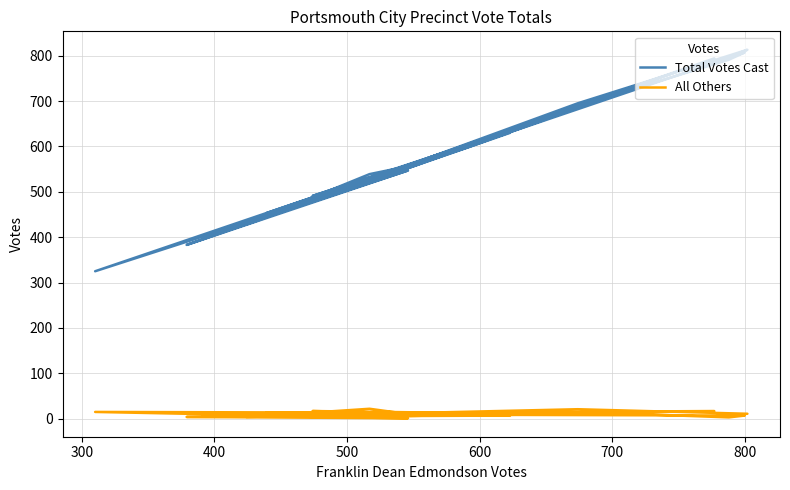

What is the difference between the maximum and minimum values in the All Others series?

21